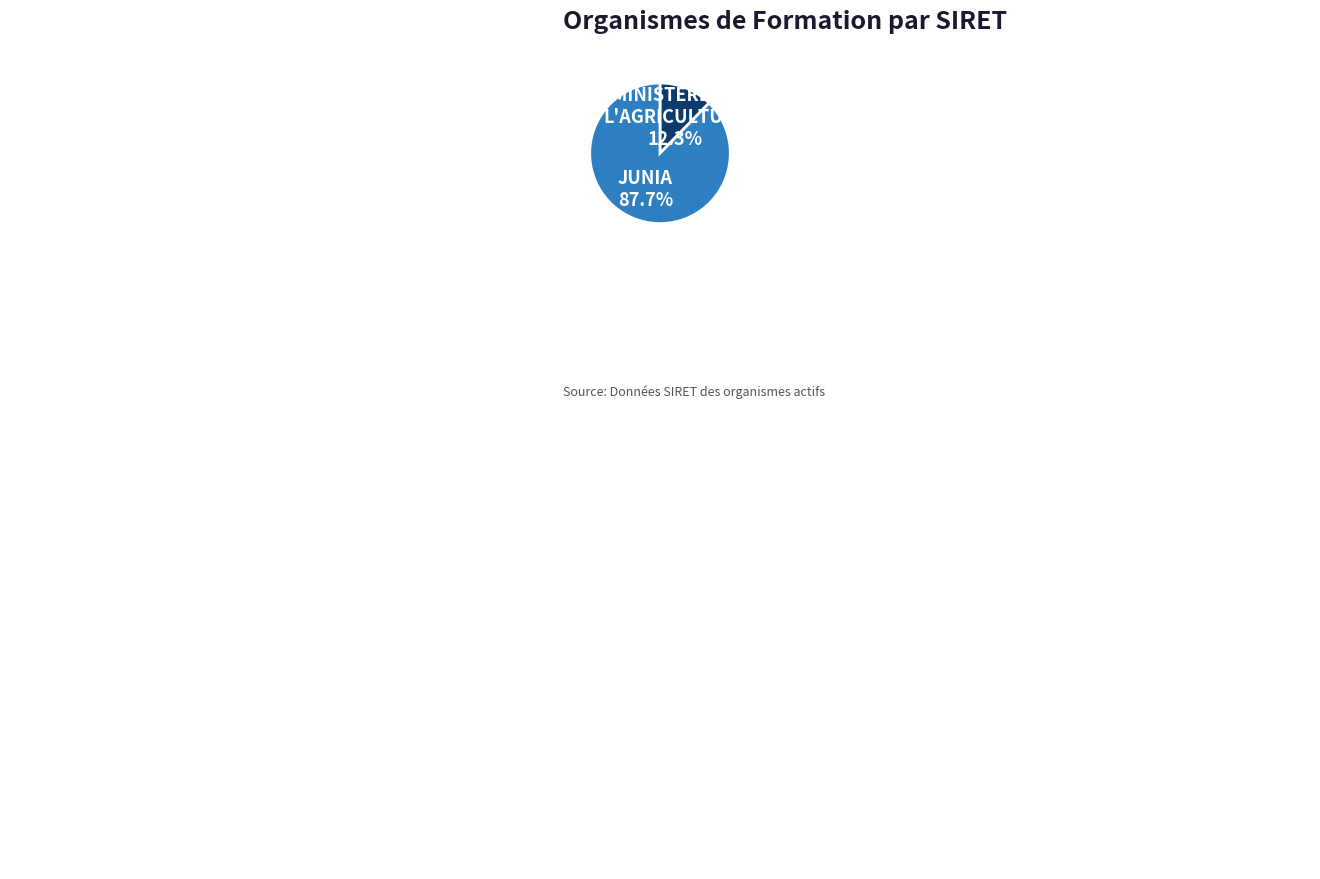

Does any single category account for the majority?

Yes